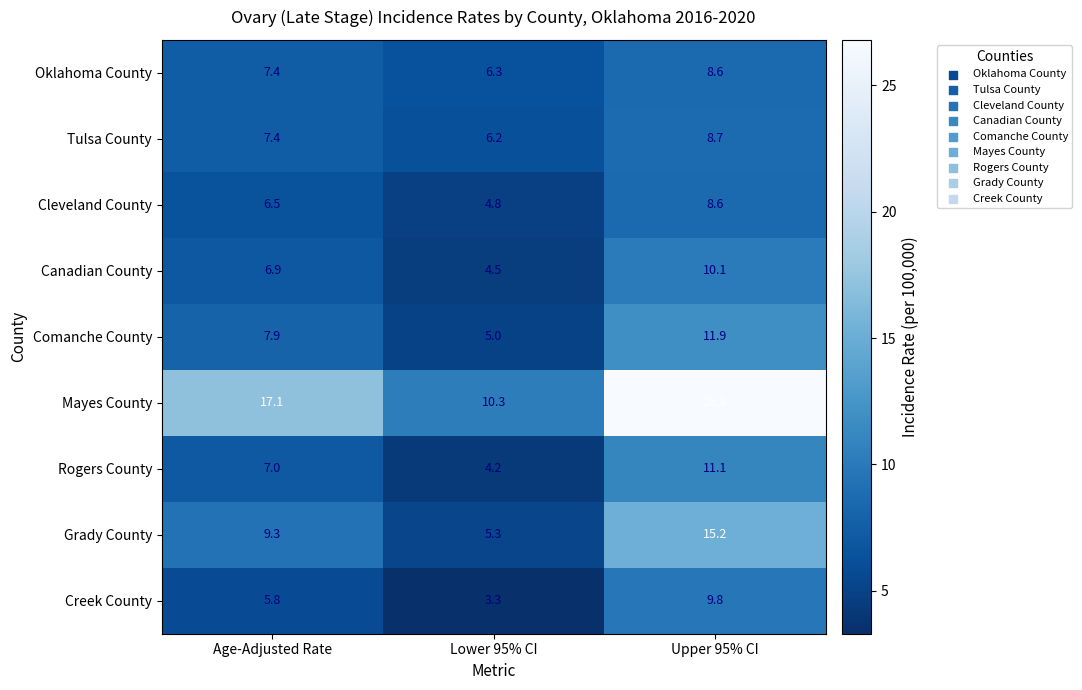

The Rogers County series shows 3.6 at Age-Adjusted Rate. True or false?

False